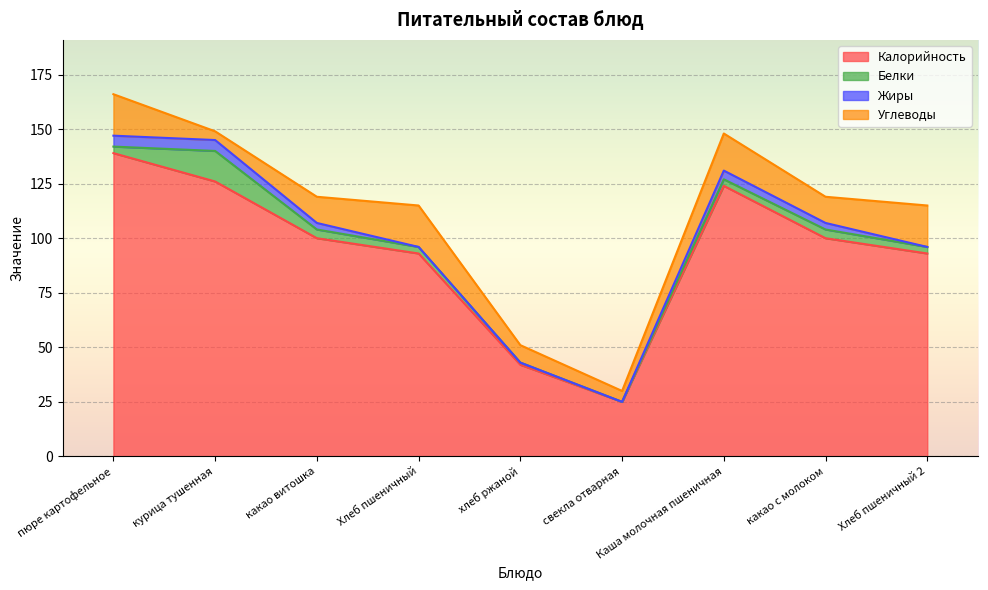

What is the value of the Углеводы point at the 7th from the left?

17